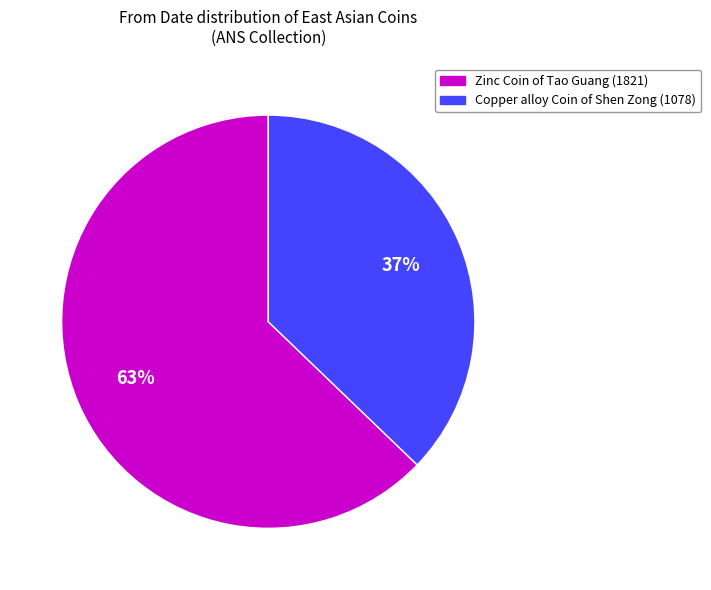

Is it true that Zinc Coin of Tao Guang (1821) is 63% of the pie?

True